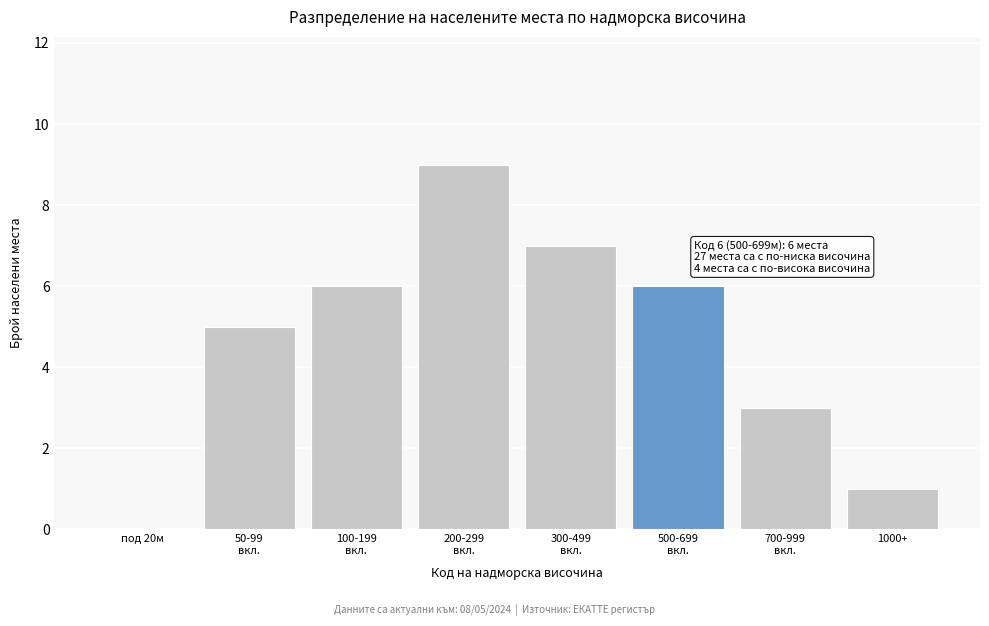

The value at под 20м is 0. True or false?

True